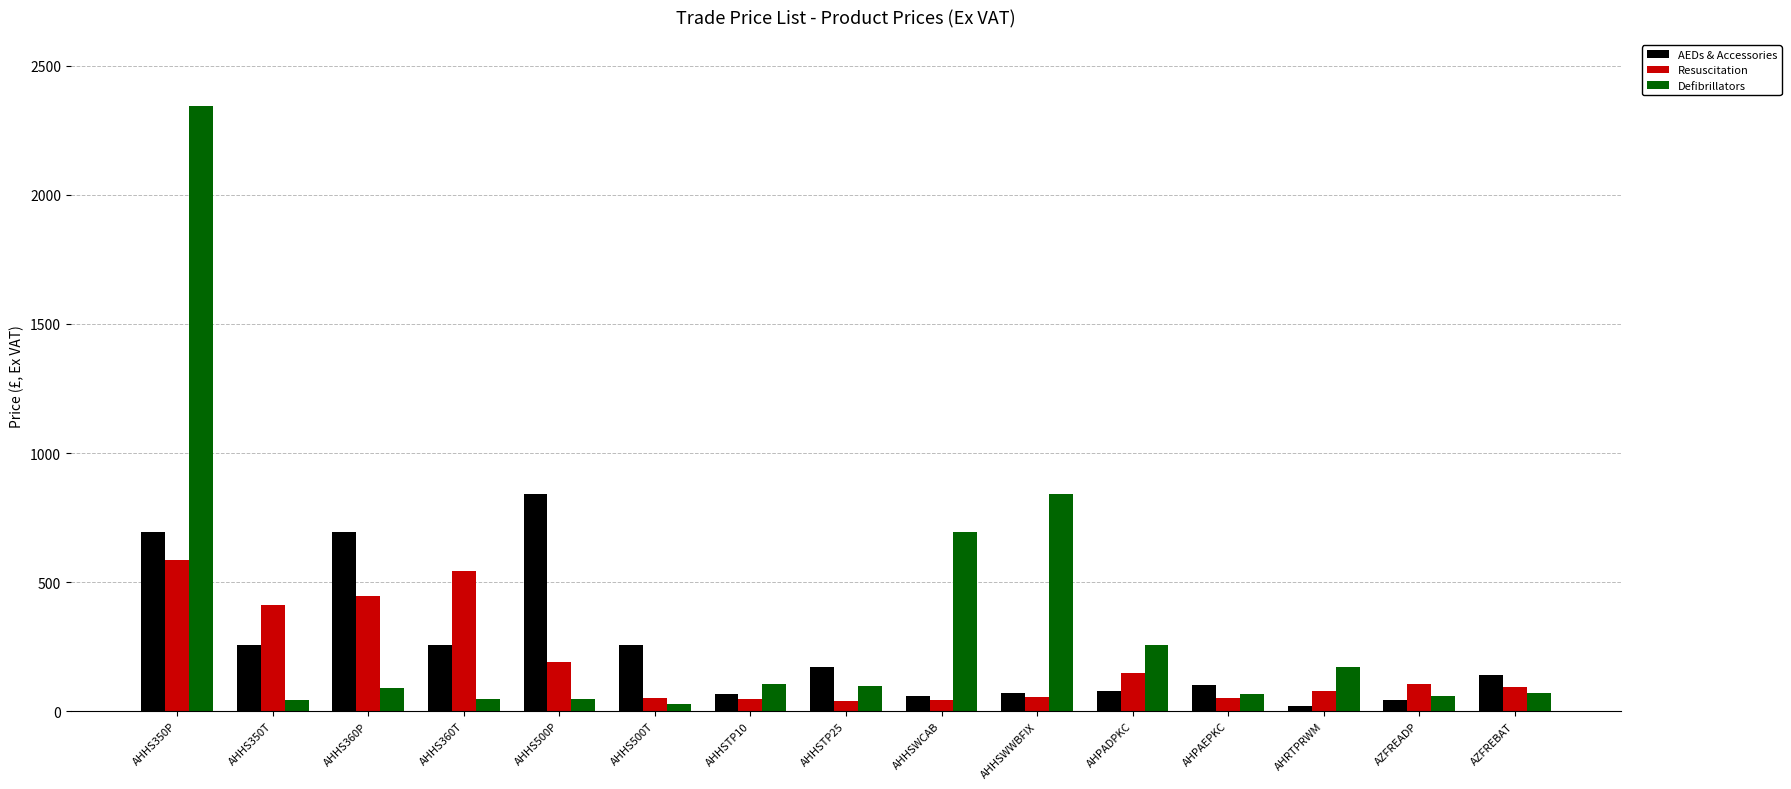

Rank the series by their average value, from highest to lowest.

Defibrillators, AEDs & Accessories, Resuscitation